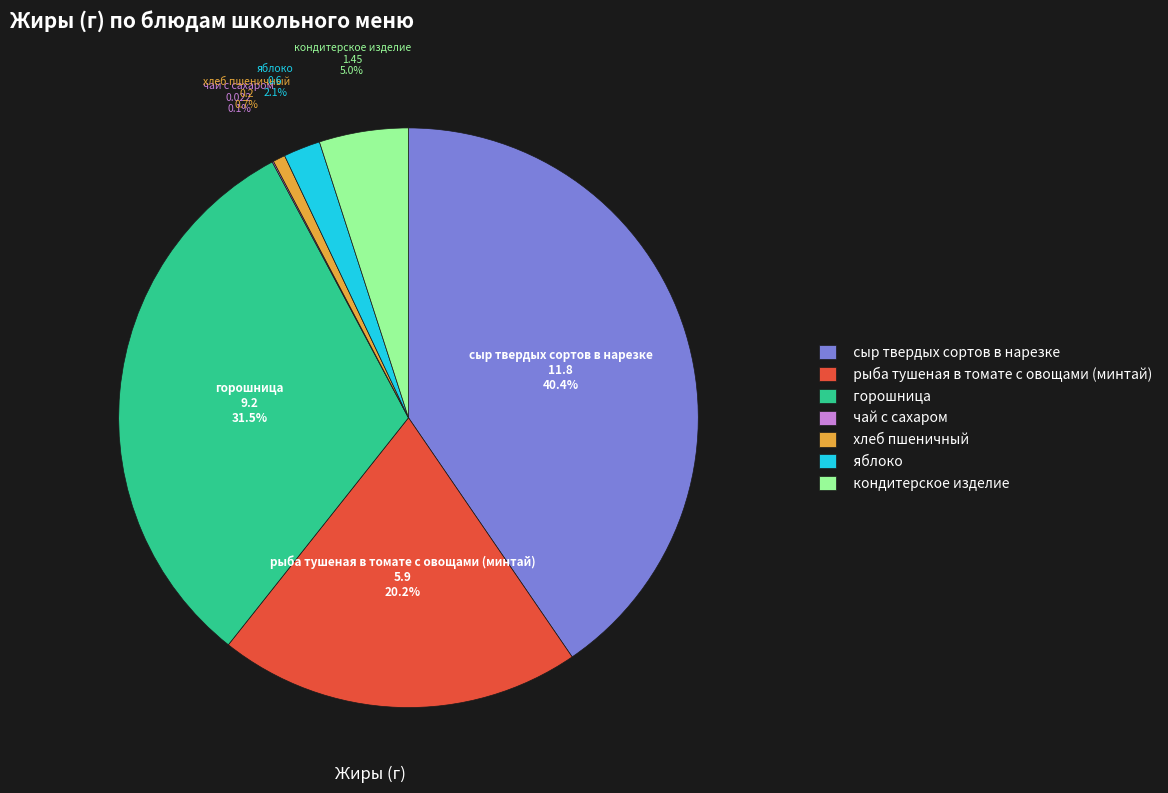

True or false: горошница accounts for 21% of the total.

False